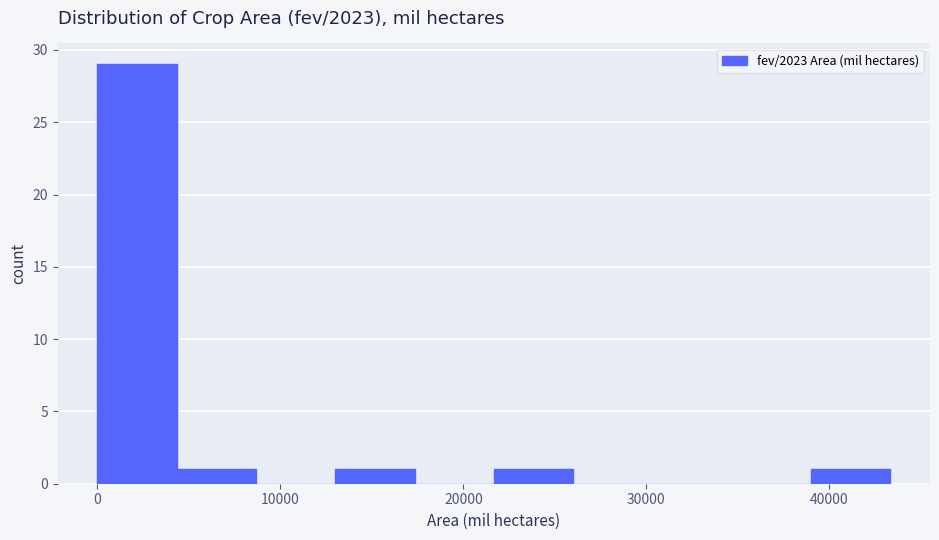

What is the height of the bar covering 22000 to 26000 on the x-axis? Neither the bar edges nor the heights are printed on the chart, so give them approximately, as read against the axes.

1